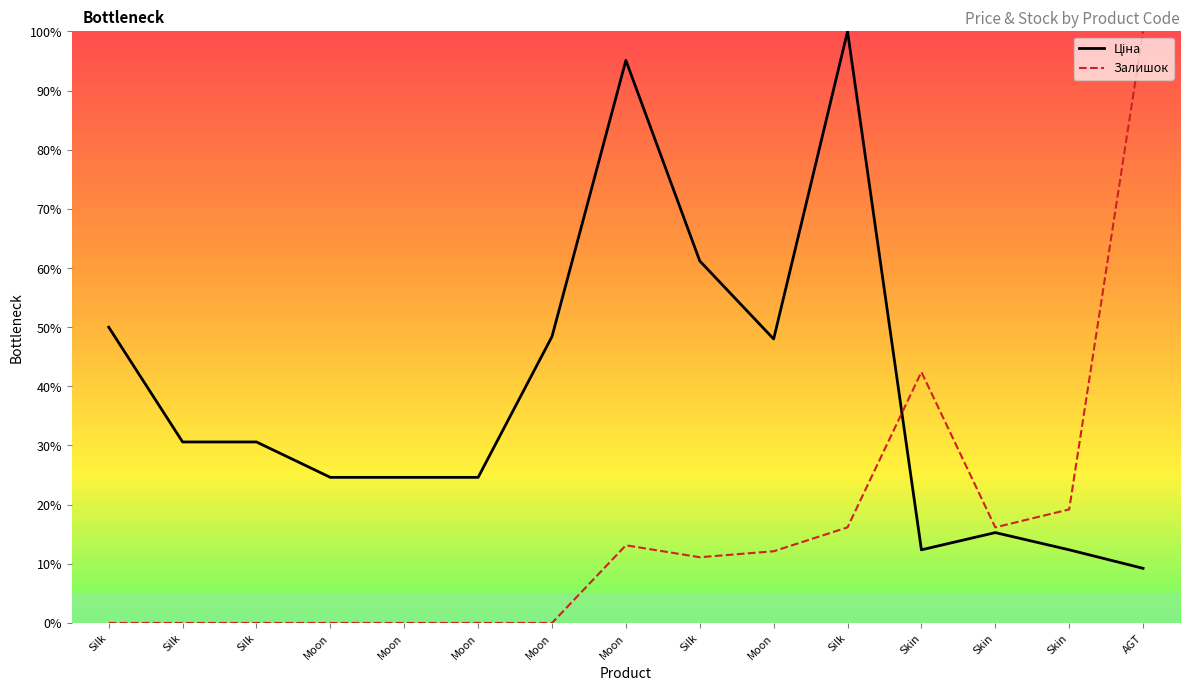

True or false: Залишок has more than 0 interior local peaks.

True